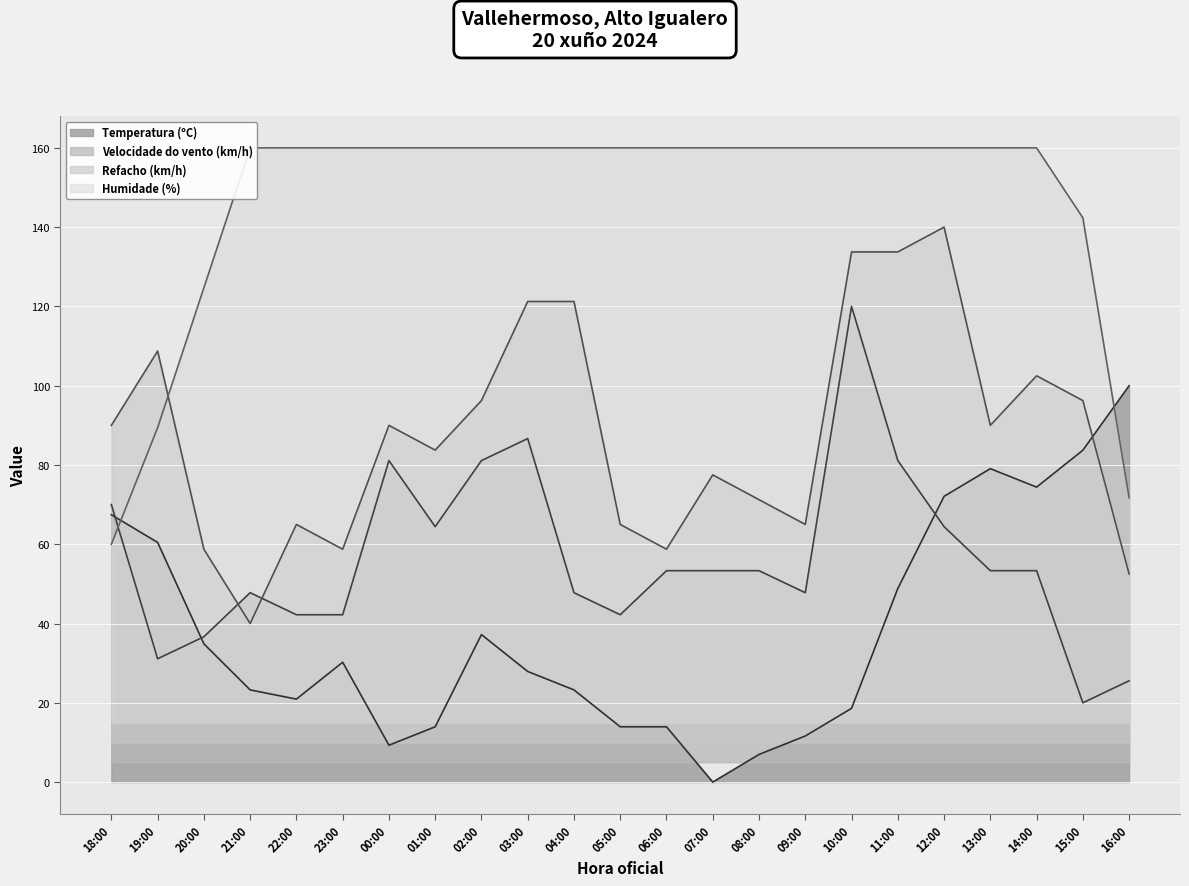

What is the label of the 12th point from the left?

05:00